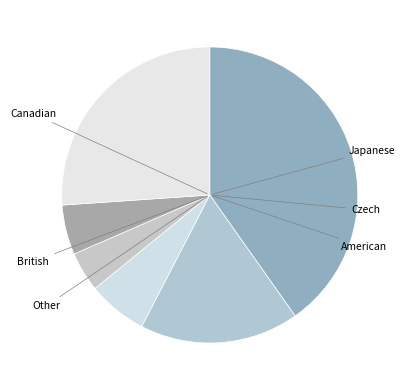

How many segments does this pie chart have?

6